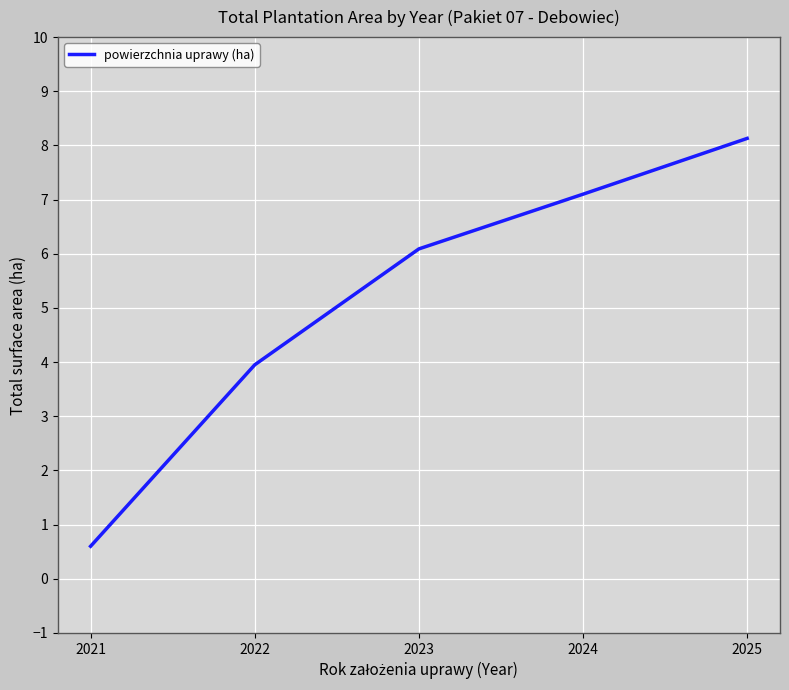

Between 2021 and 2023, which is larger?

2023